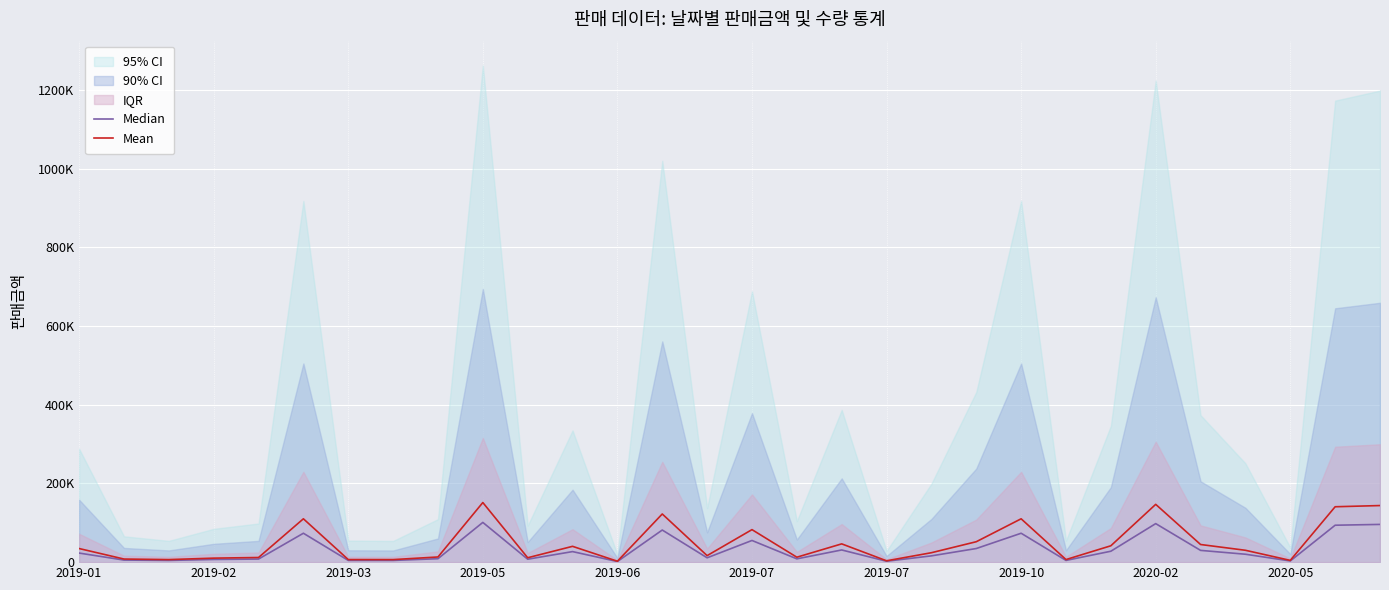

How many values in the Mean series exceed 30132?

14